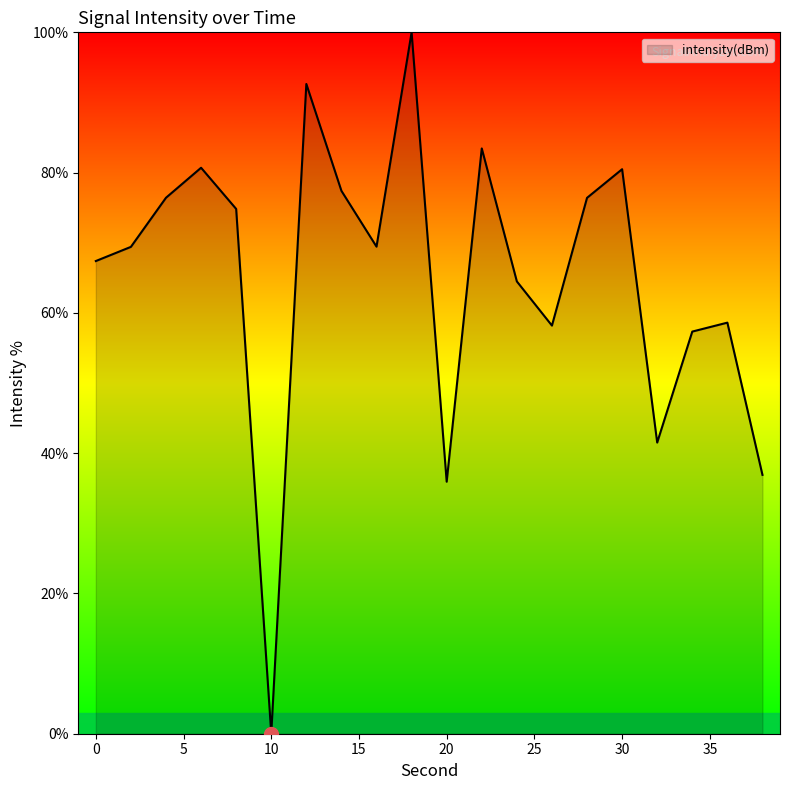

What is the maximum value shown in the chart?

100.0